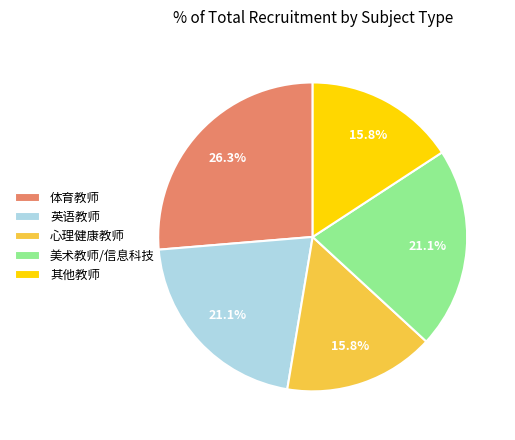

Does any single category account for the majority?

No